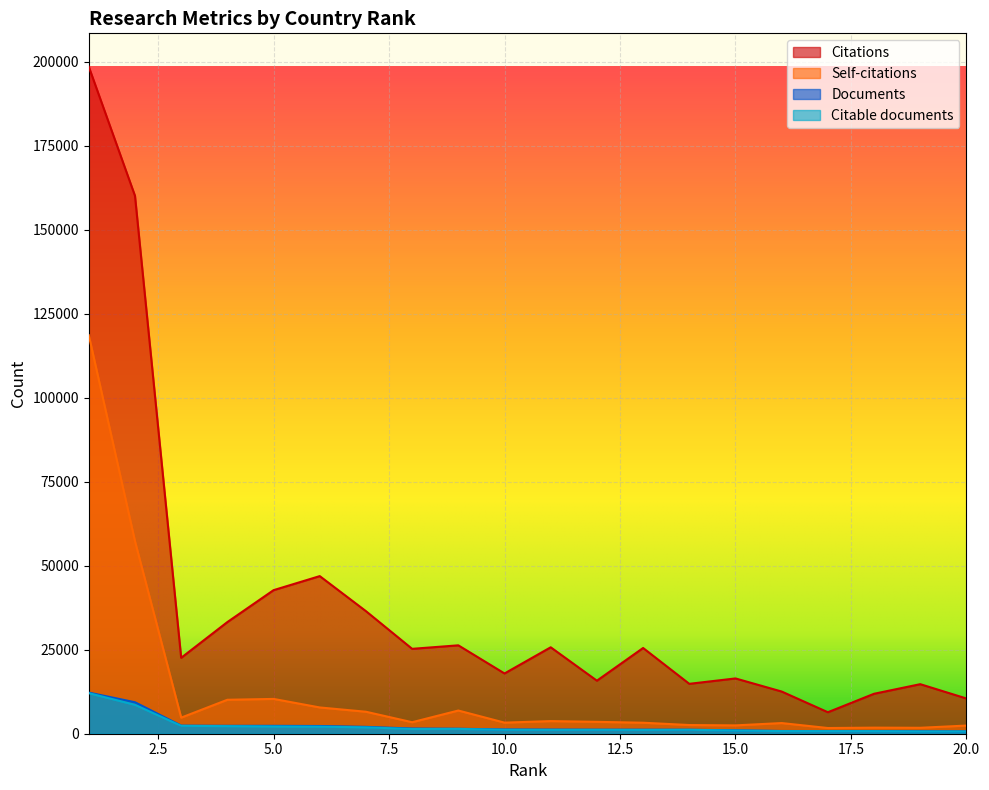

What value does the Self-citations series have at 20.0, to the nearest 50?

2450